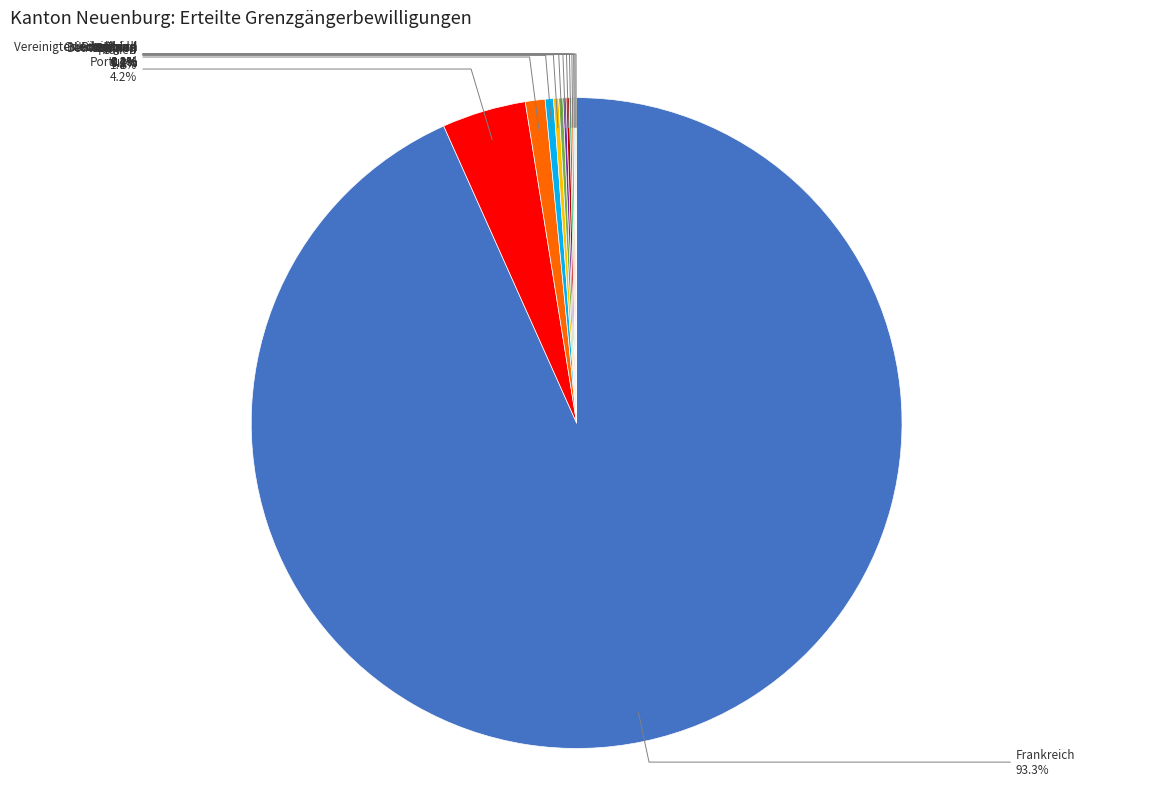

Is there any slice that represents more than half of the pie?

Yes